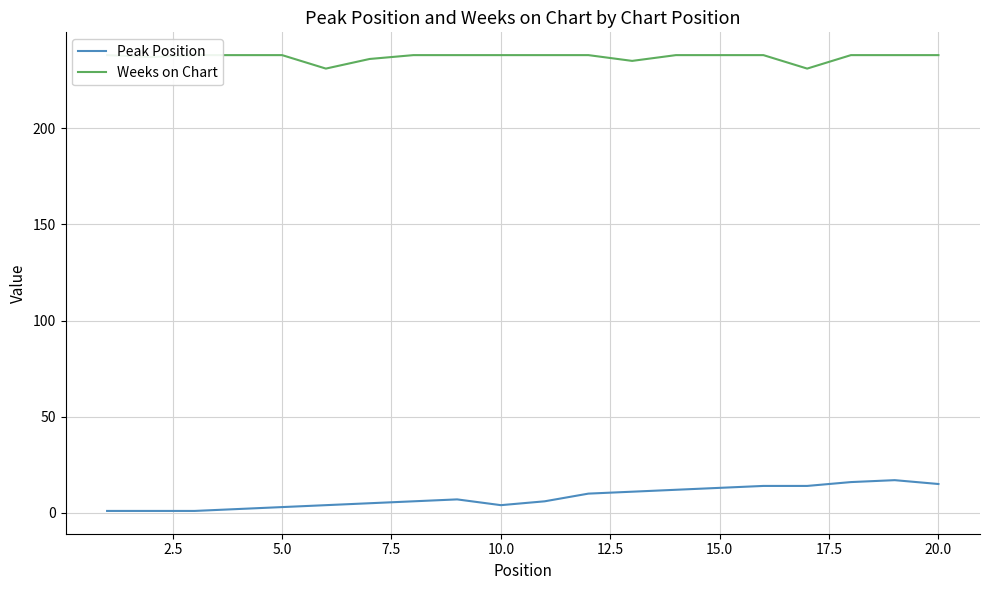

What is the maximum value for Peak Position?

17